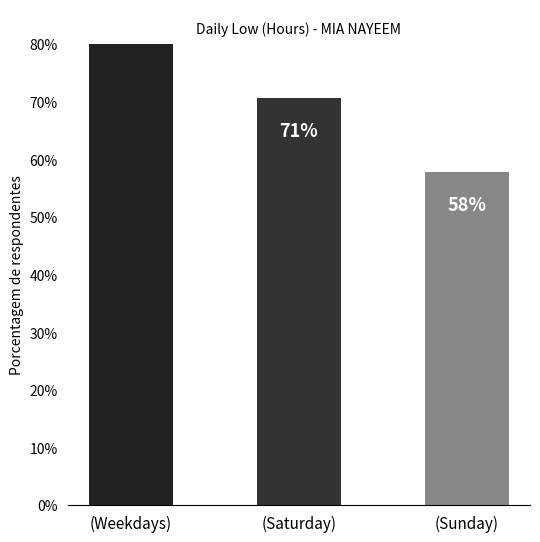

What is the value of the 2nd bar from the left?

70.7